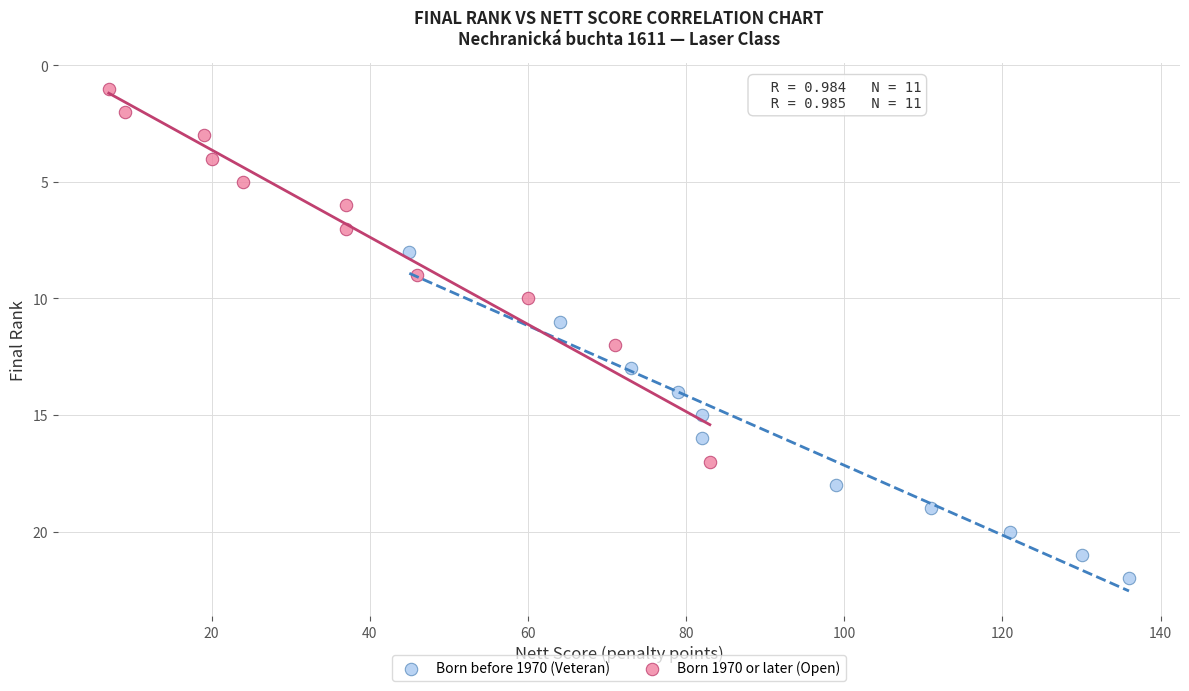

Which series reaches the minimum Y coordinate?

Born 1970 or later (Open)